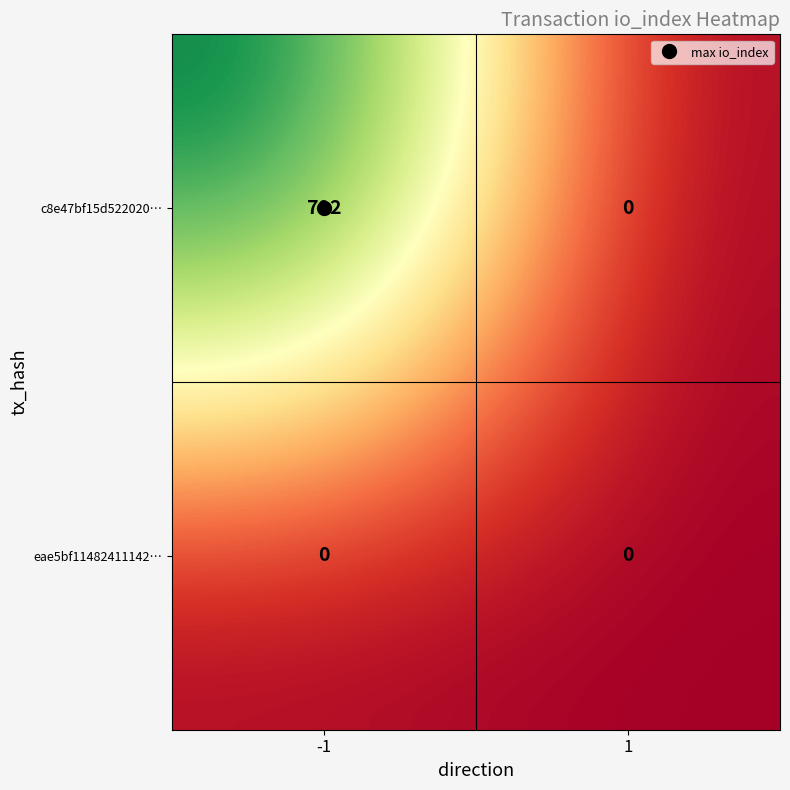

Which series has the largest total across all categories?

c8e47bf15d522020…